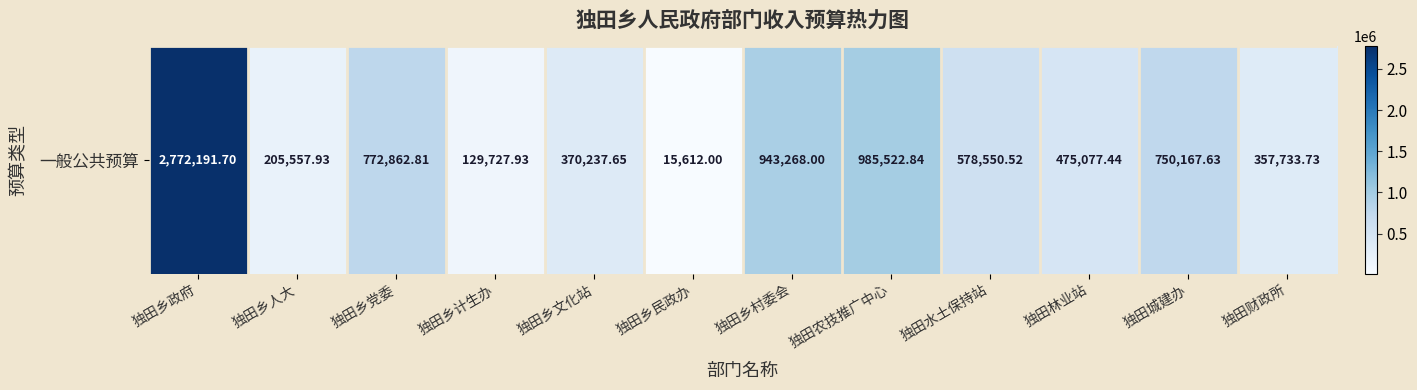

At which category does the chart reach its minimum across all series?

独田乡民政办